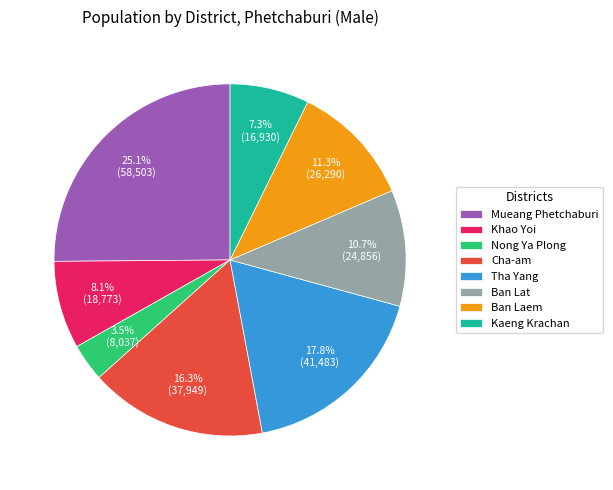

What percentage do Mueang Phetchaburi and Khao Yoi together represent?

33.2%